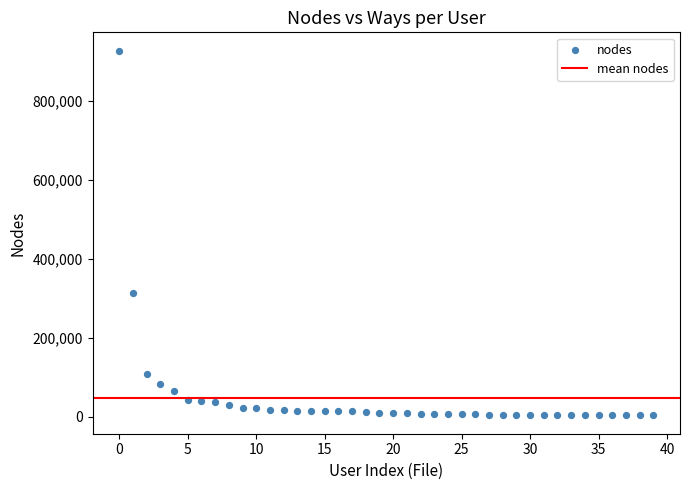

What is the range of Y values (max minus min)?

925234